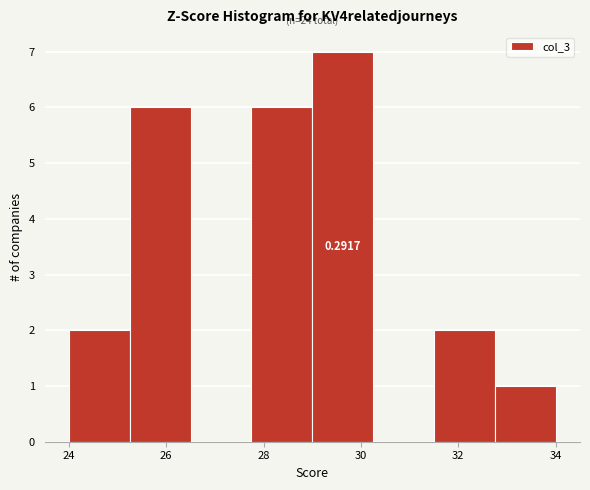

Over which range of the x-axis is the bar tallest?

29.00 to 30.25